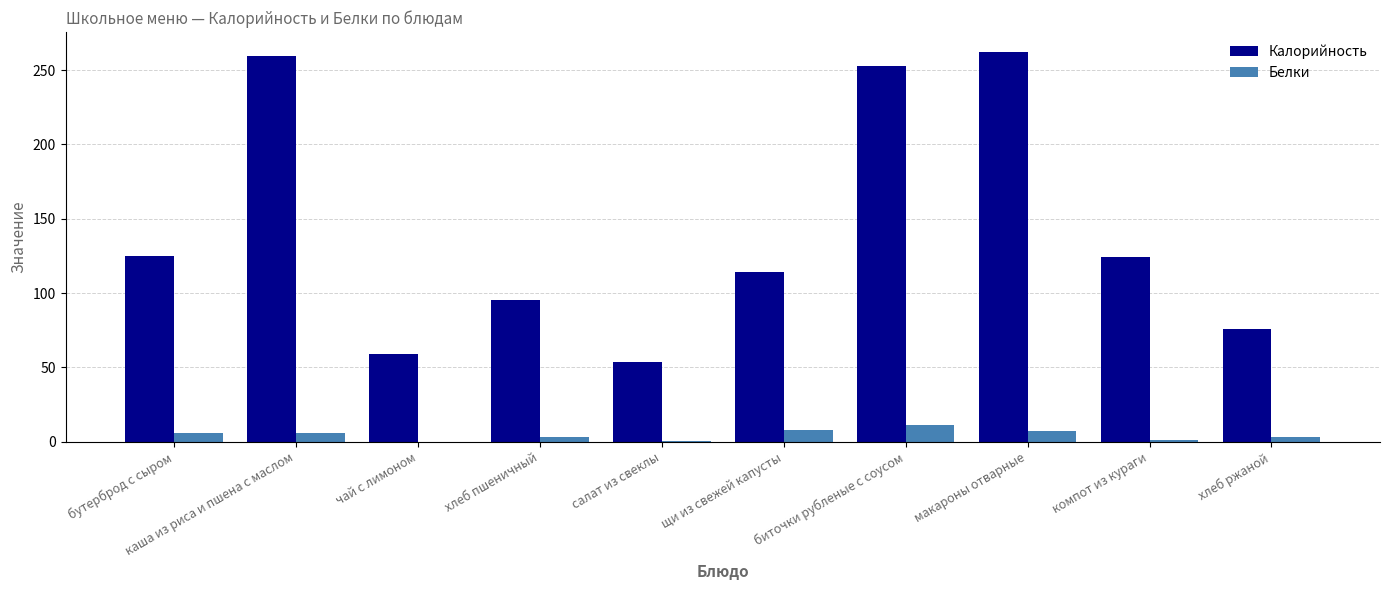

Are the bars grouped side by side (vs. stacked)?

Yes